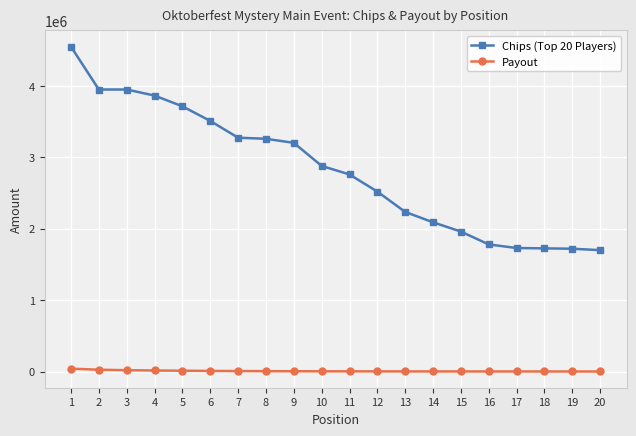

Which series has the largest total across all categories?

Chips (Top 20 Players)